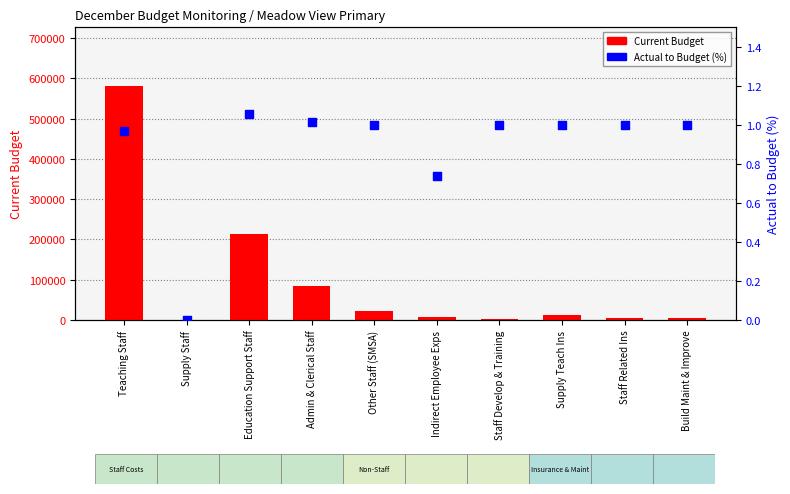

Which series has the largest Y range (max minus min)?

Current Budget